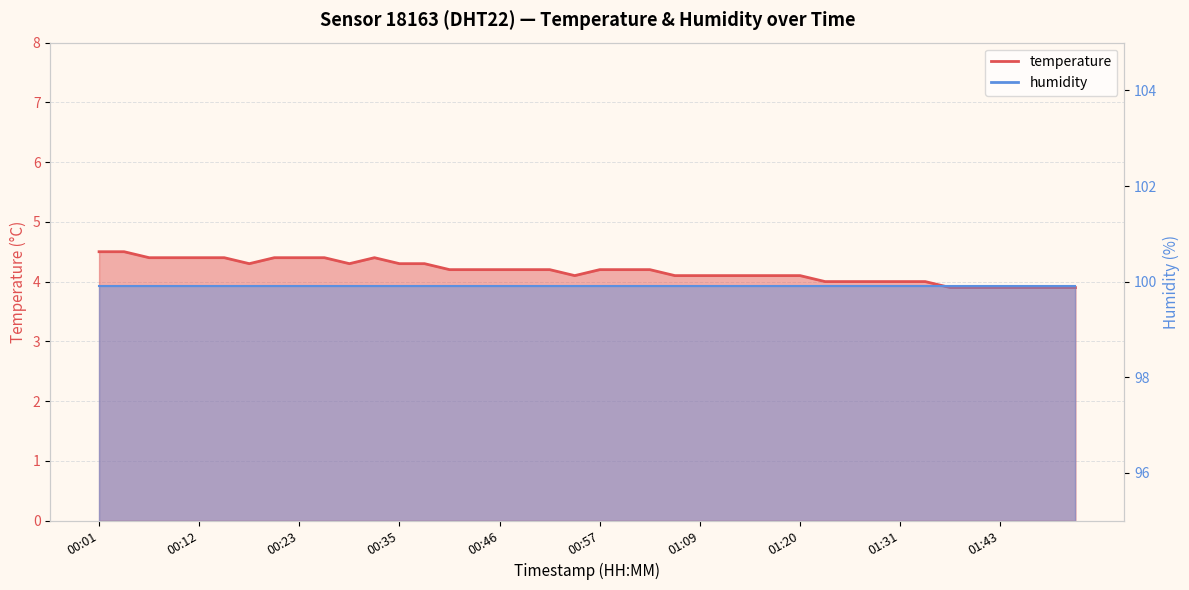

The value at 00:57 is 4.2. True or false?

True